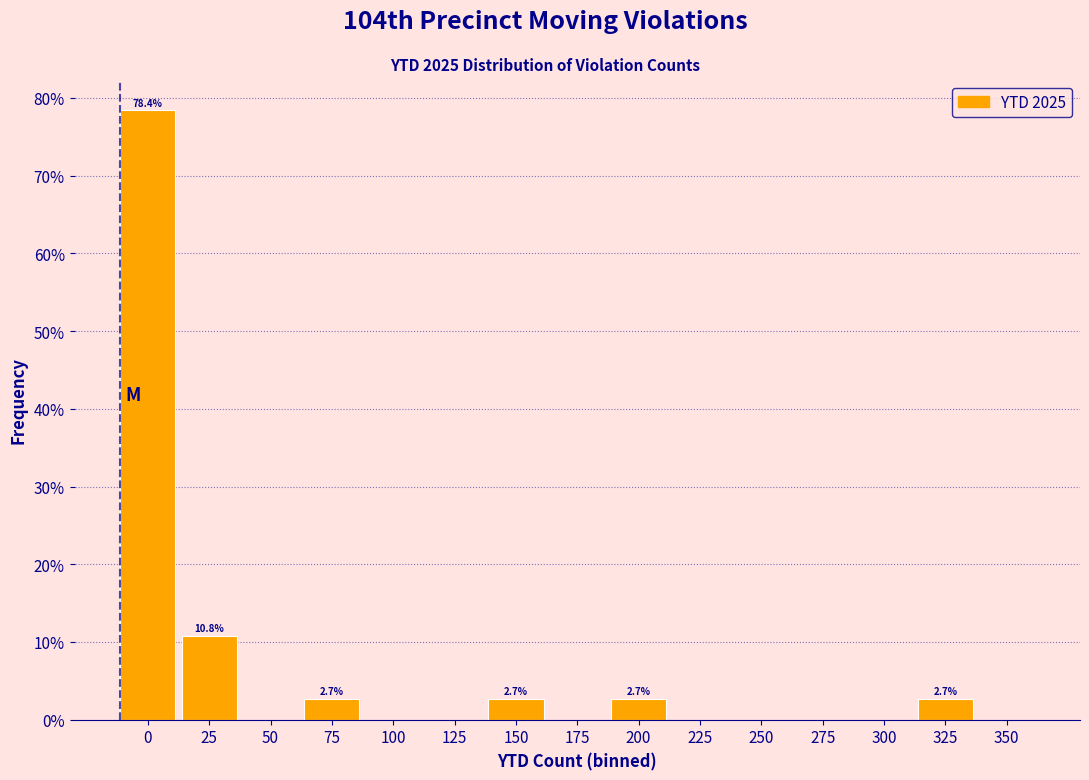

Reading left to right, what are all the values shown in this chart?

0=78.4	25=10.8	50=0.0	75=2.7	100=0.0	125=0.0	150=2.7	175=0.0	200=2.7	225=0.0	250=0.0	275=0.0	300=0.0	325=2.7	350=0.0